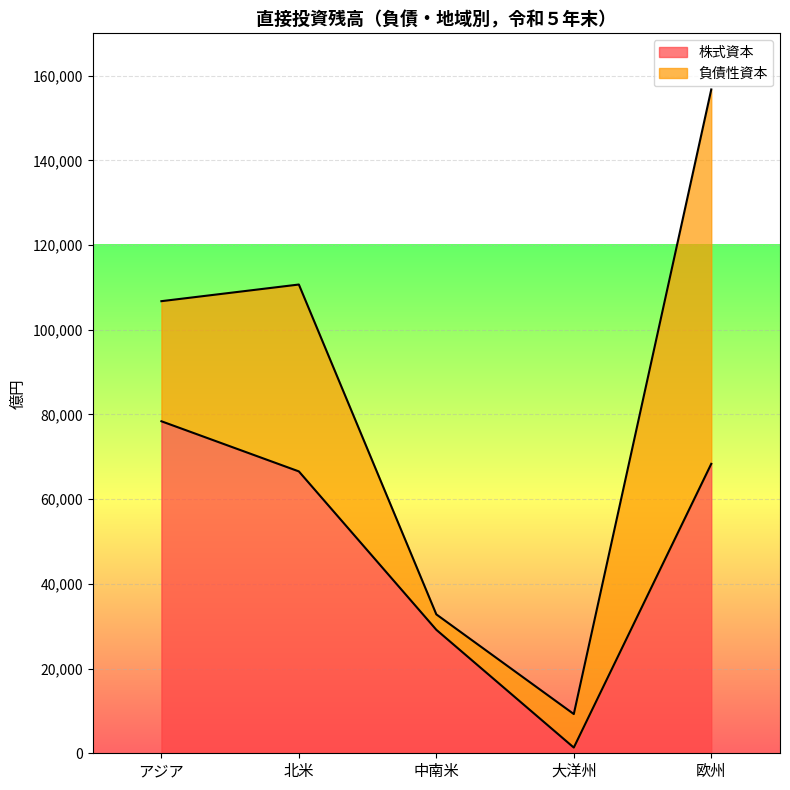

How many lines are shown in the chart?

2